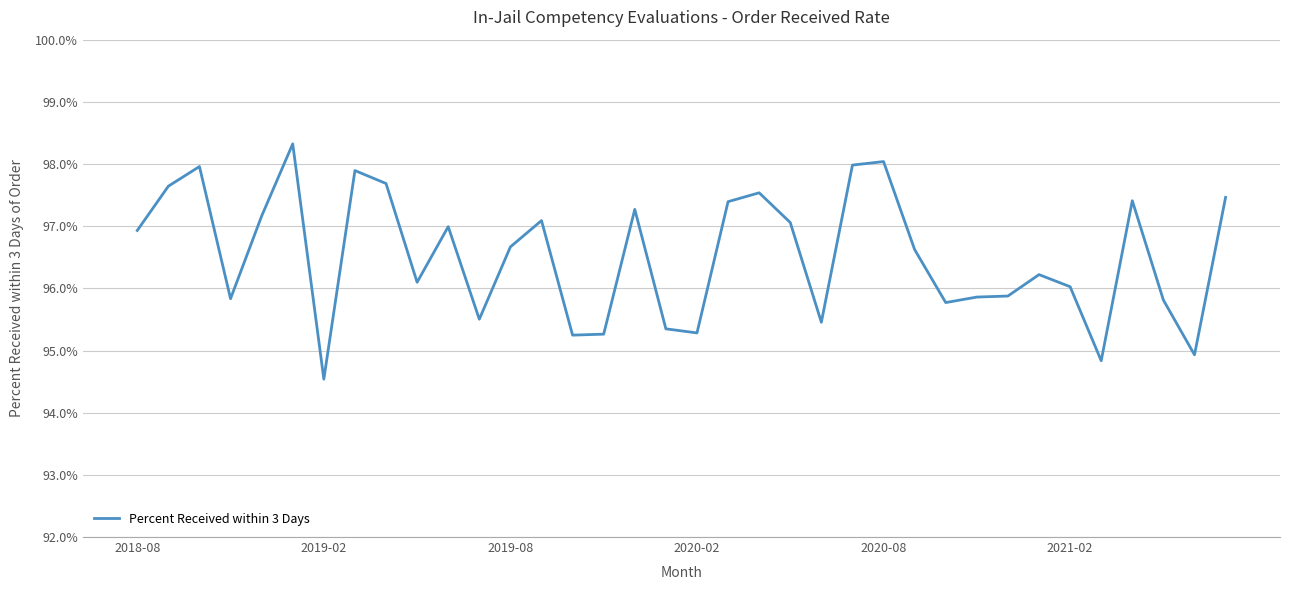

What is the average value?

1.0